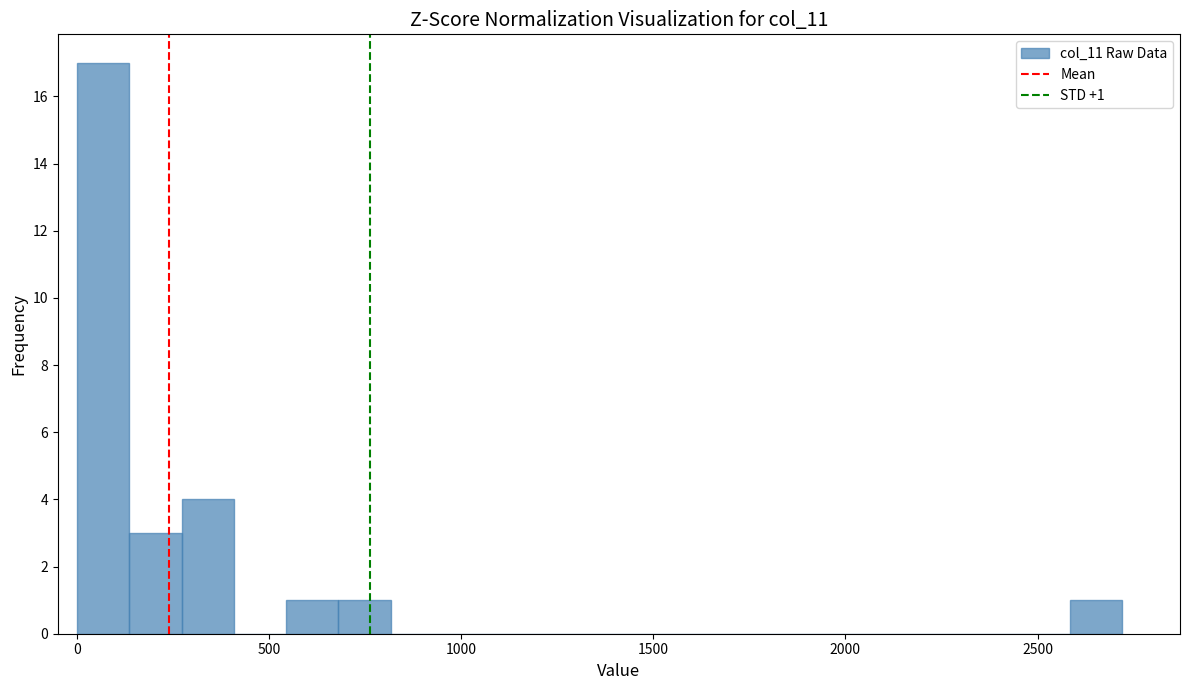

Read against the x-axis, roughly where is the centre of the tallest bar?

50